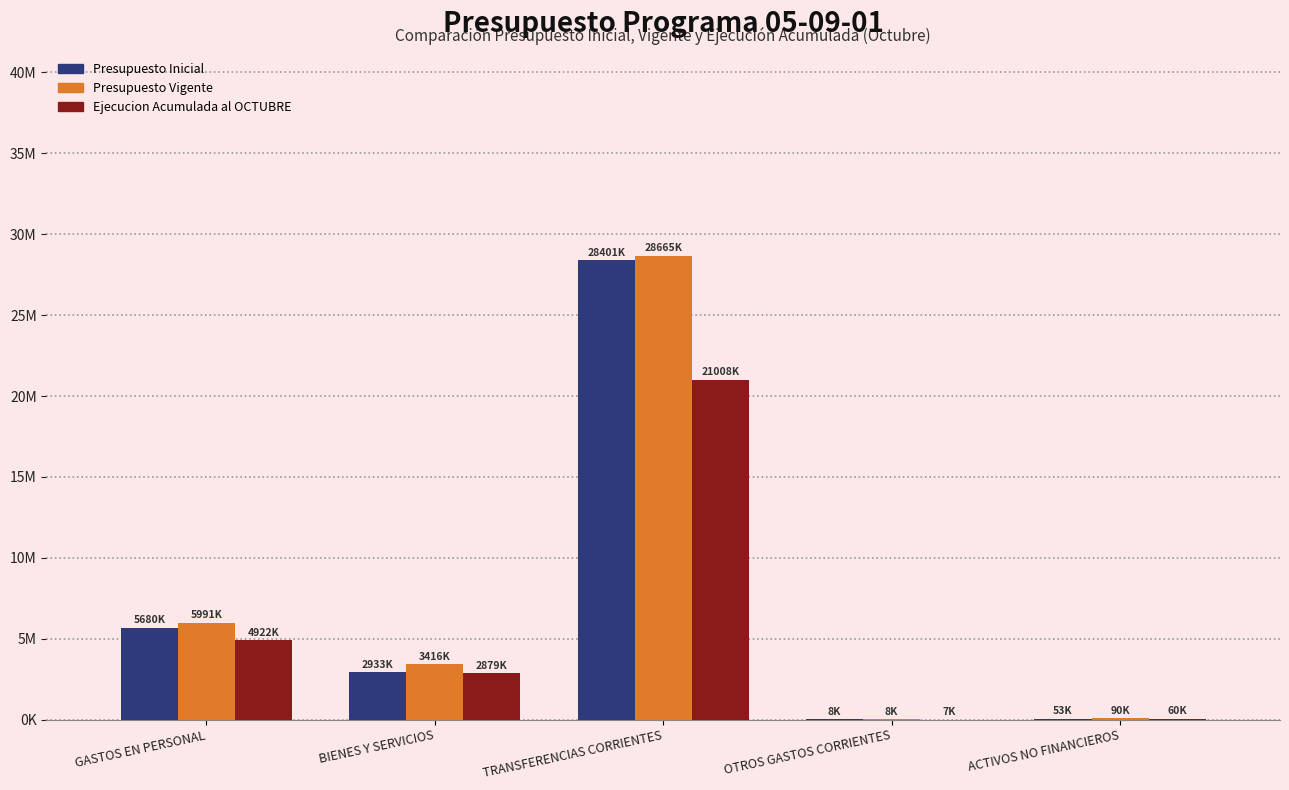

Between OTROS GASTOS CORRIENTES and ACTIVOS NO FINANCIEROS, which is larger?

ACTIVOS NO FINANCIEROS